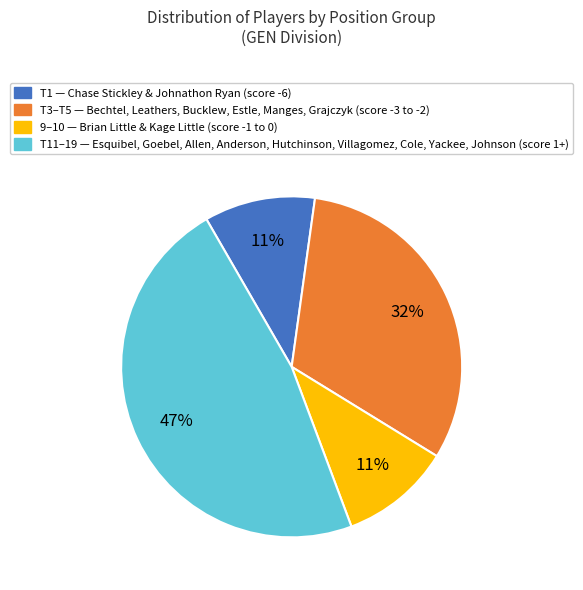

Is there a majority slice in this chart?

No